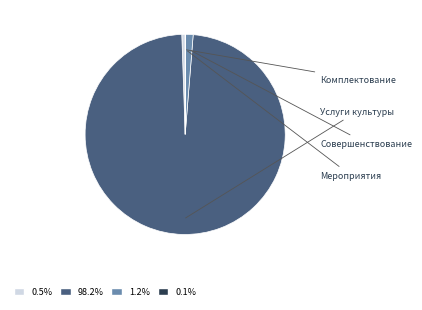

Does any single category account for the majority?

Yes